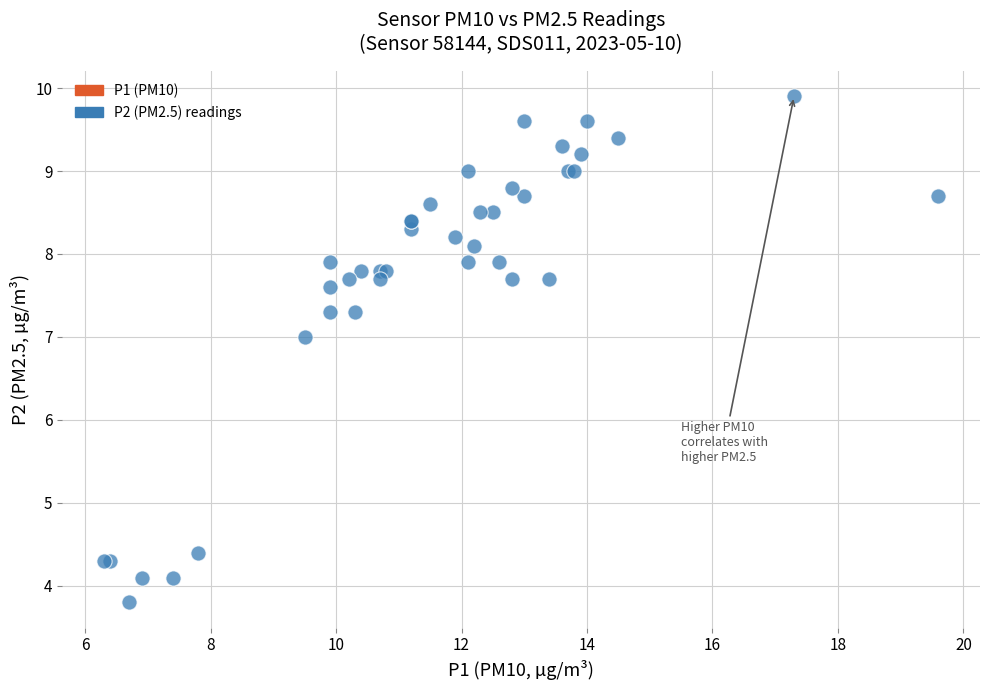

What Y value in the scatter plot is closest to 6?

7.0